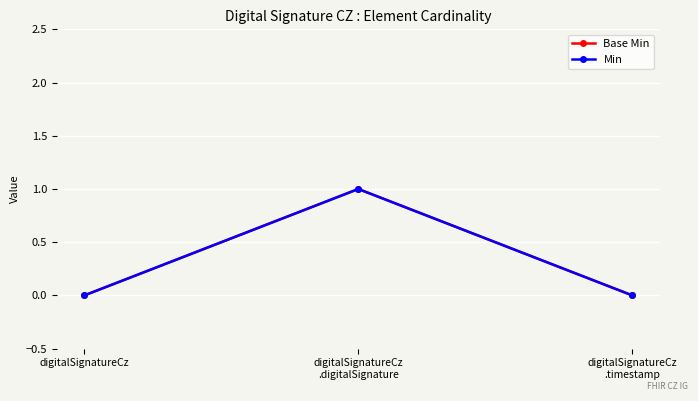

Does the chart have visible grid lines?

Yes